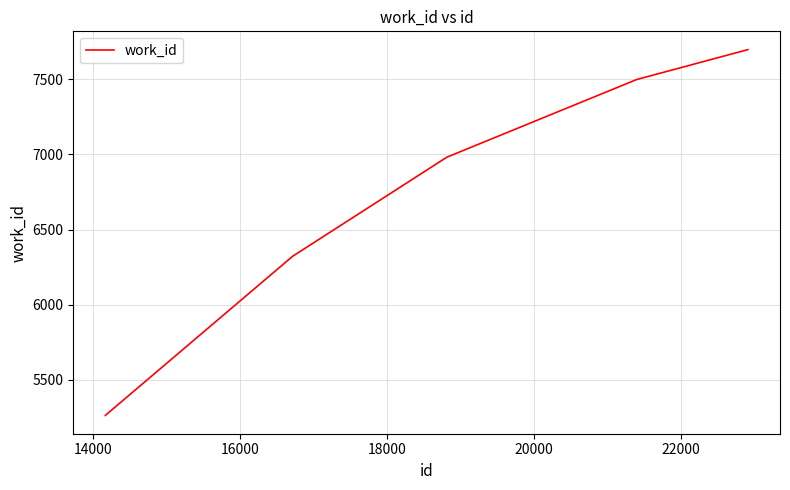

How many lines are shown in the chart?

1